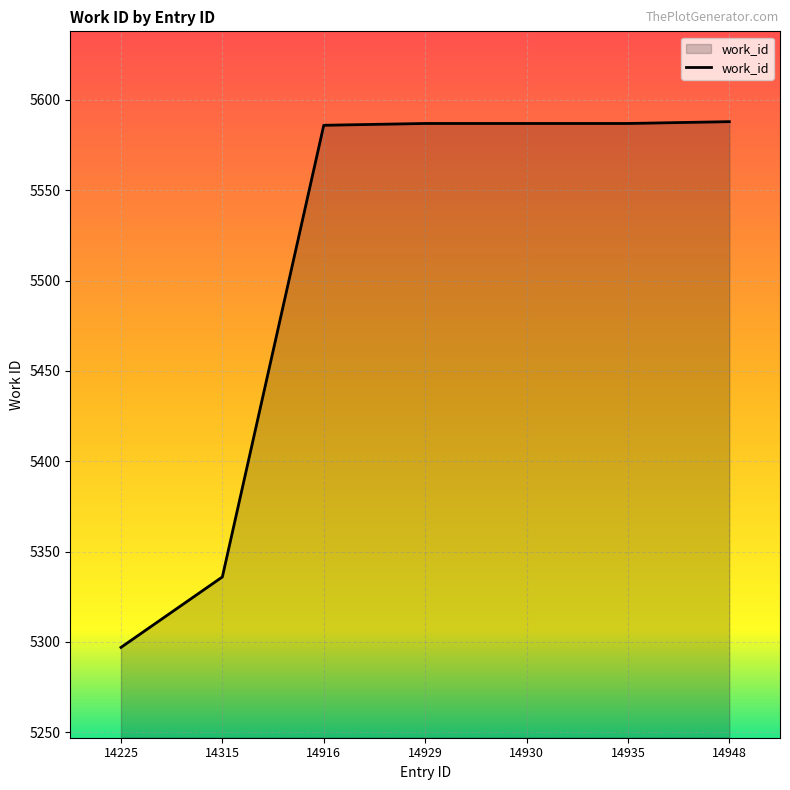

What is the greatest value displayed?

5588